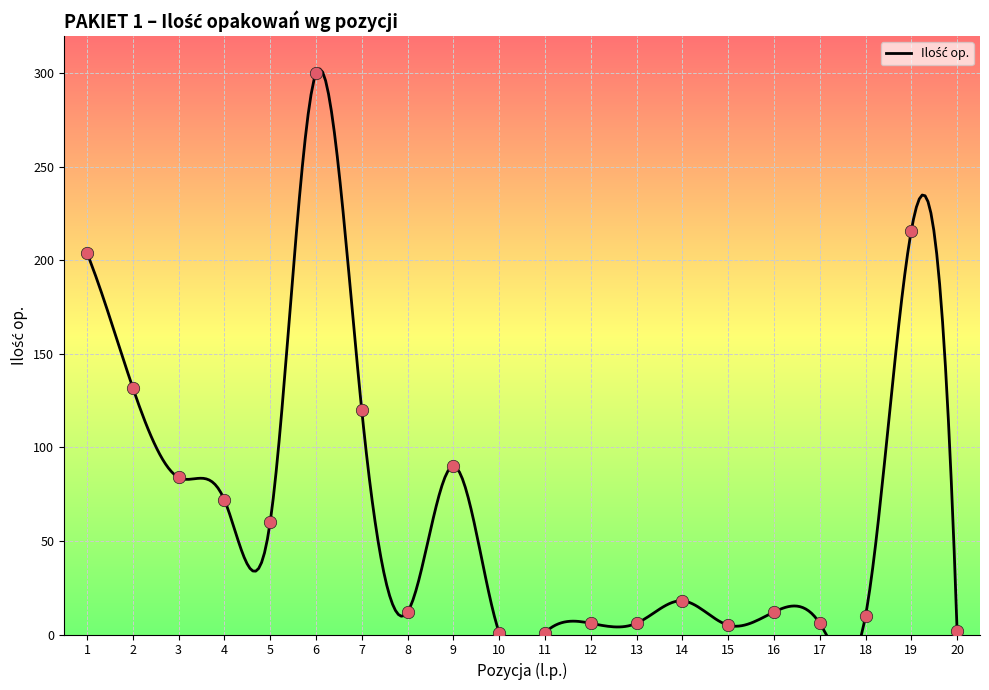

What is the total value across all series at 8?

12